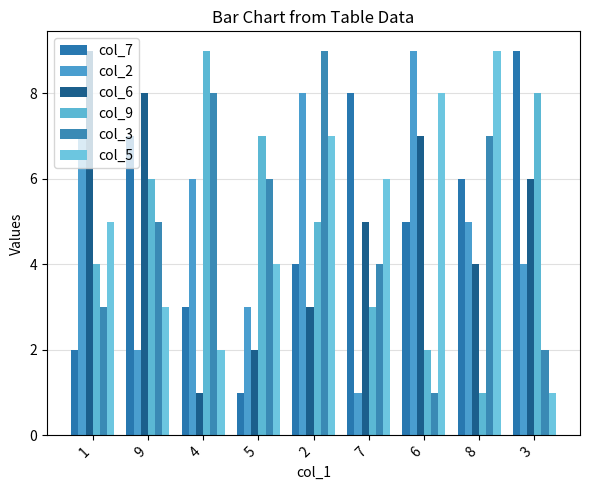

Is it true that col_2 equals 2 at 3?

False